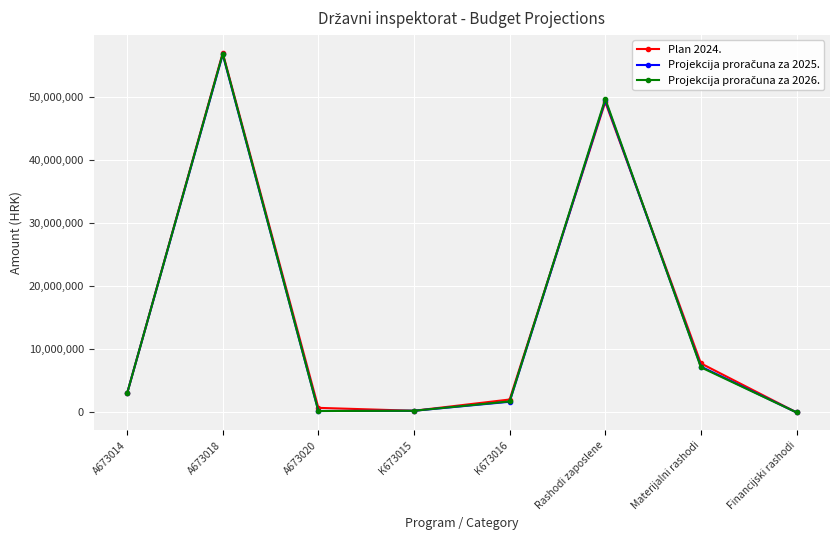

The Plan 2024. series shows 64402381 at Rashodi zaposlene. True or false?

False